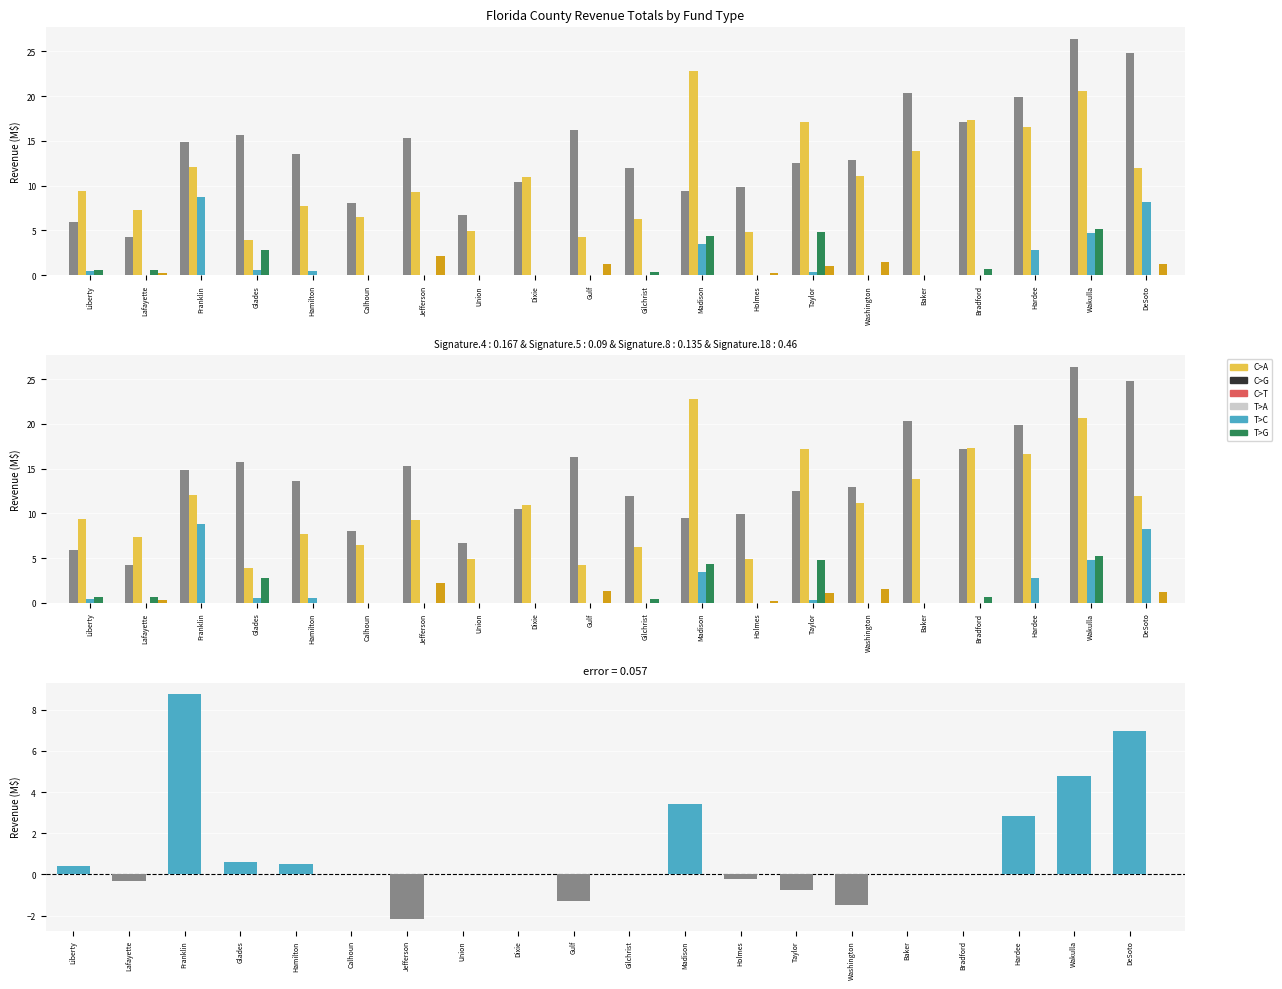

What is the difference between the General values at DeSoto and Calhoun?

16.8